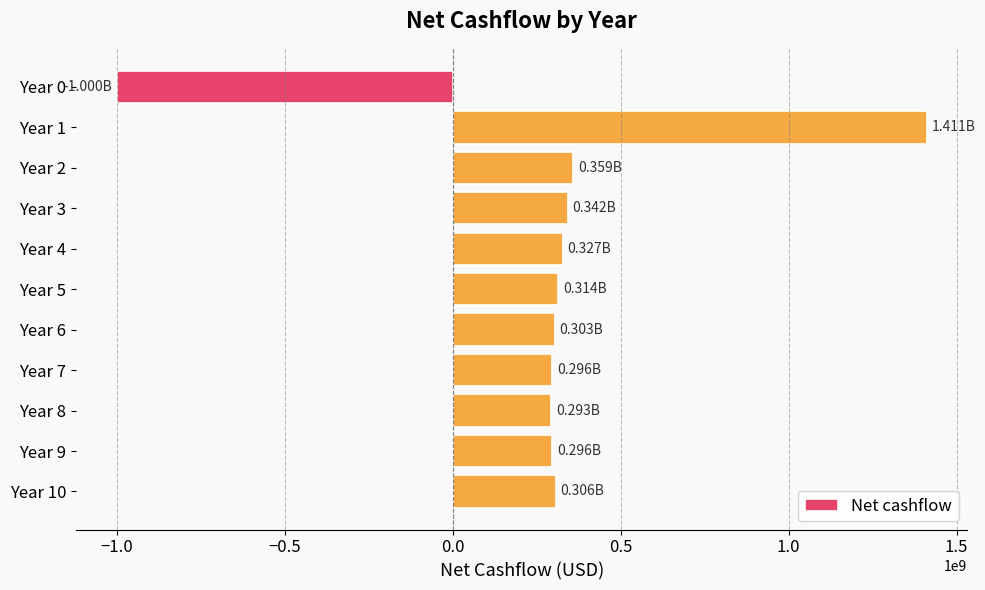

What is the difference between the second highest and minimum values?

1358807895.0